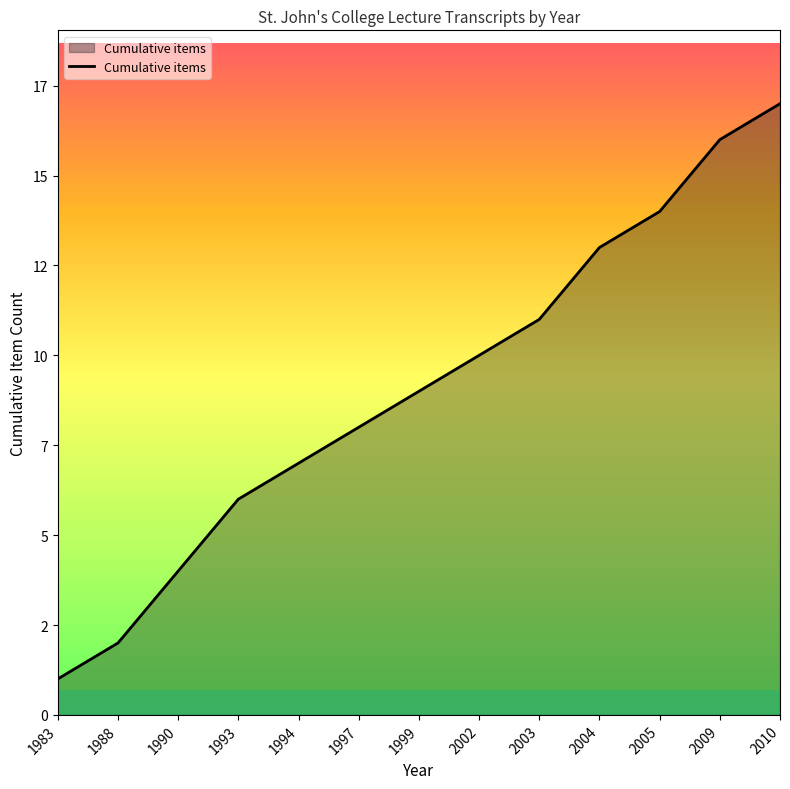

Reading right to left, what are all the values shown in this chart?

17	16	14	13	11	10	9	8	7	6	4	2	1